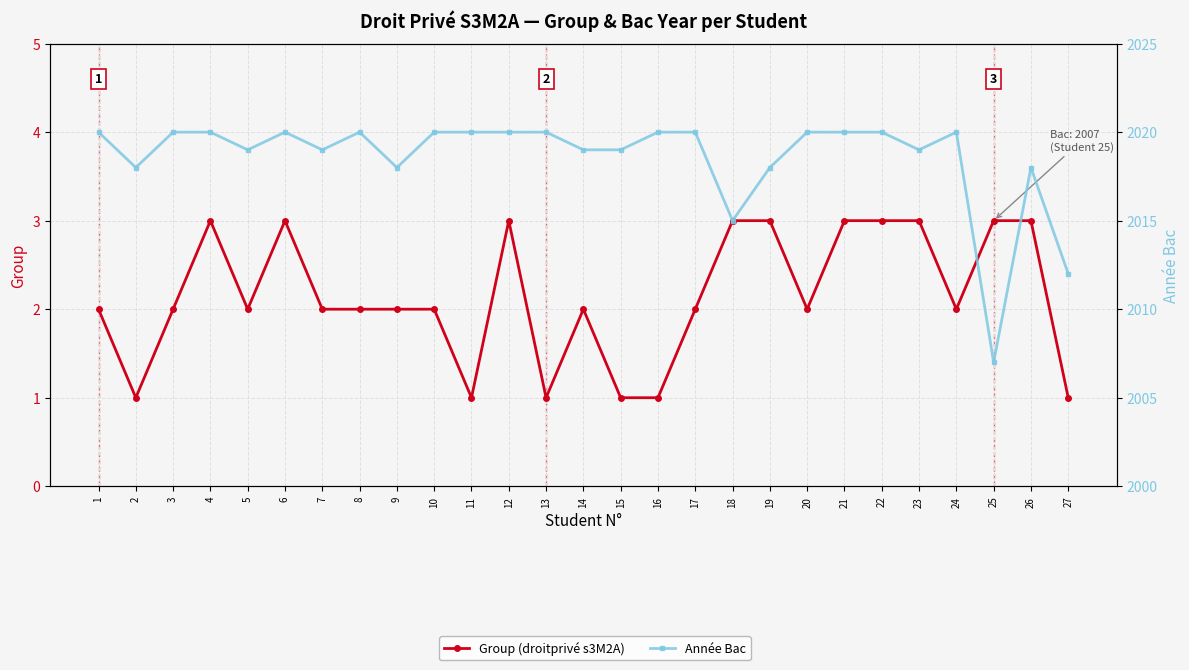

Where is the first local minimum for Année Bac?

2